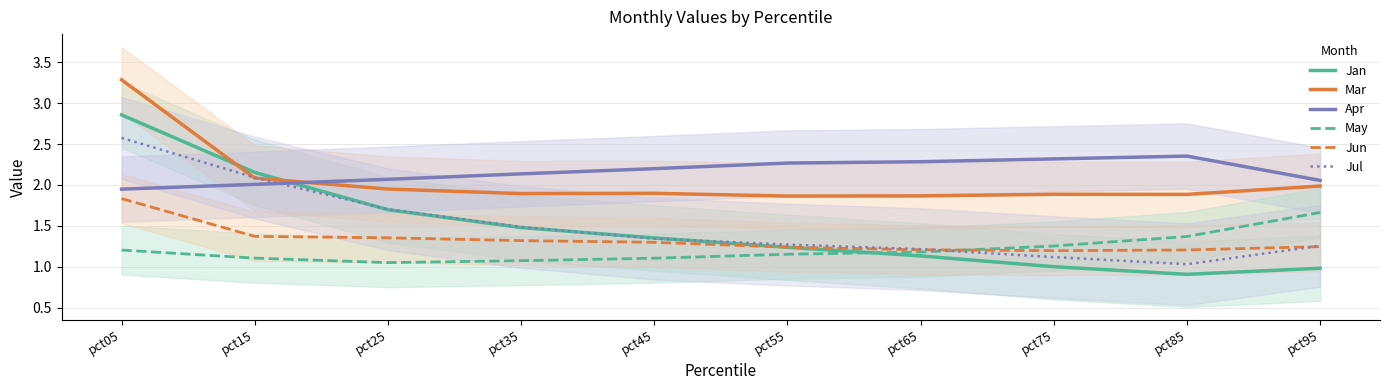

Between pct05 and pct85, which series saw the biggest shift?

Jan